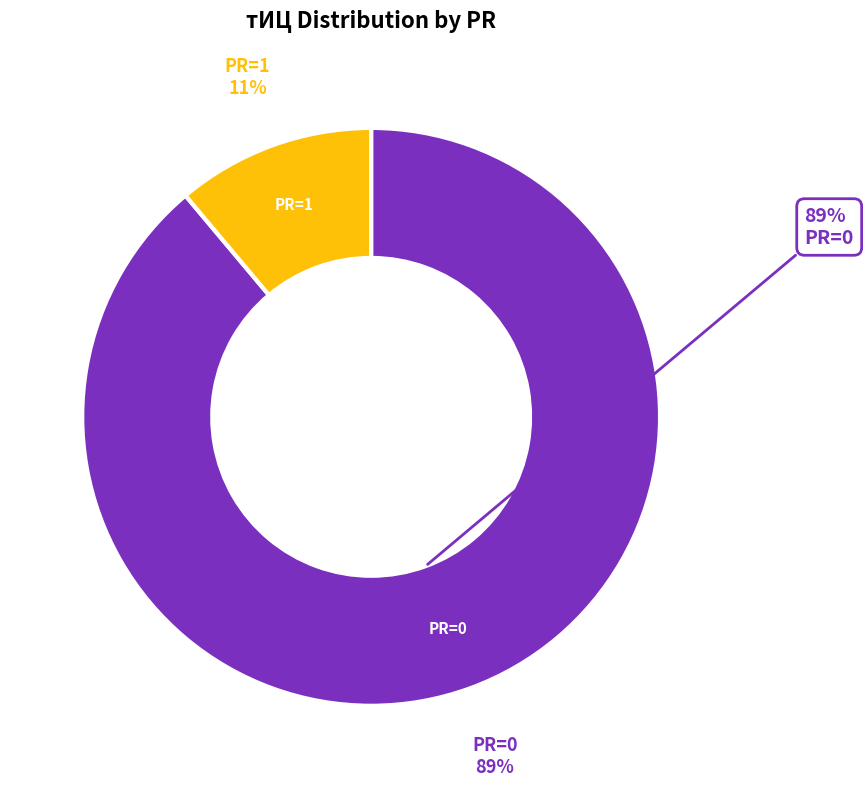

Does 0 account for over 50% of the chart?

No